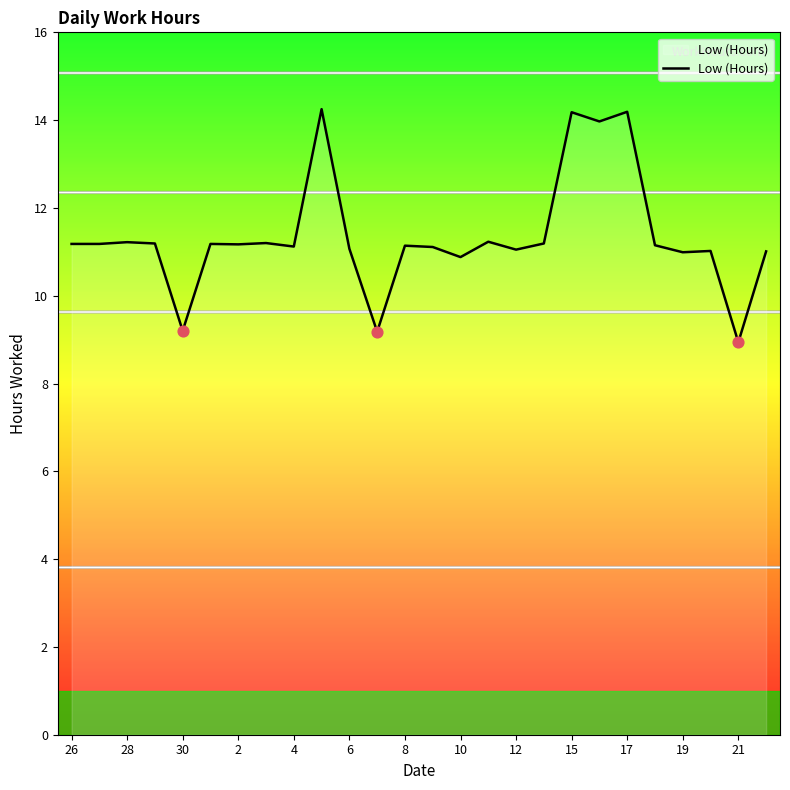

What is the difference between the maximum and minimum values?

5.3